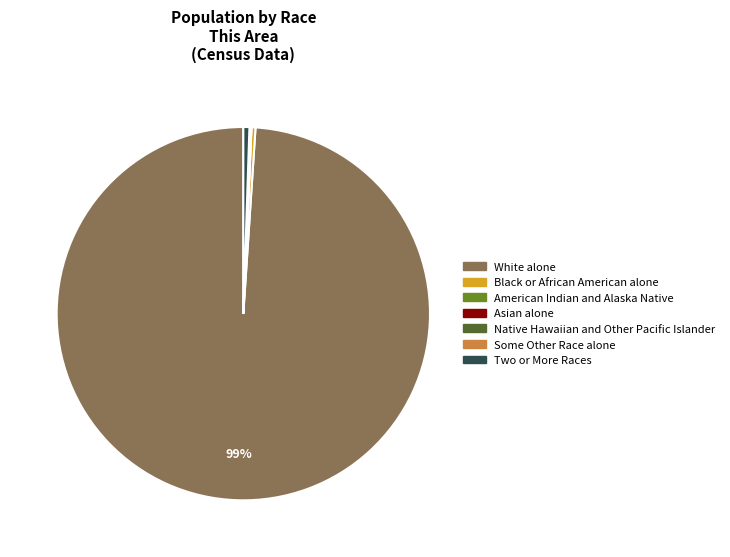

To the nearest percent, what is the average slice percentage?

14%